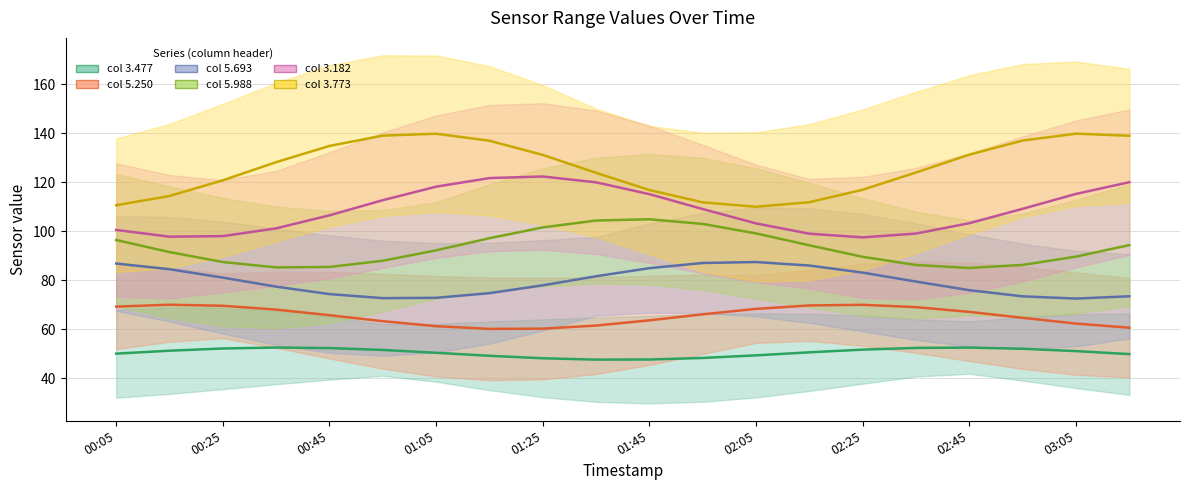

What is the approximate value of Center 3.477 at 17?

52.0